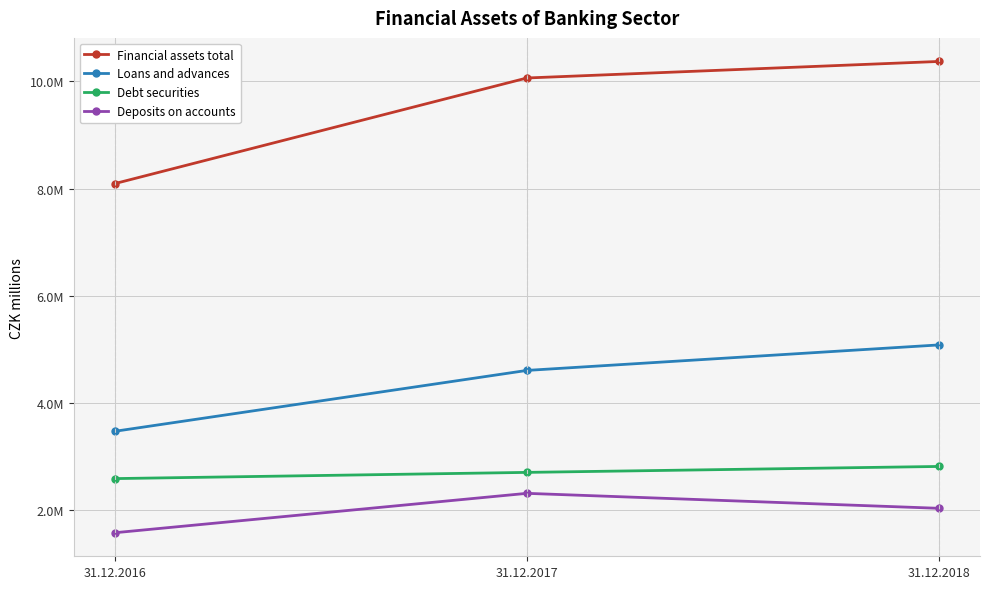

Read the Financial assets total value at 31.12.2018, to the nearest 10.

10370680